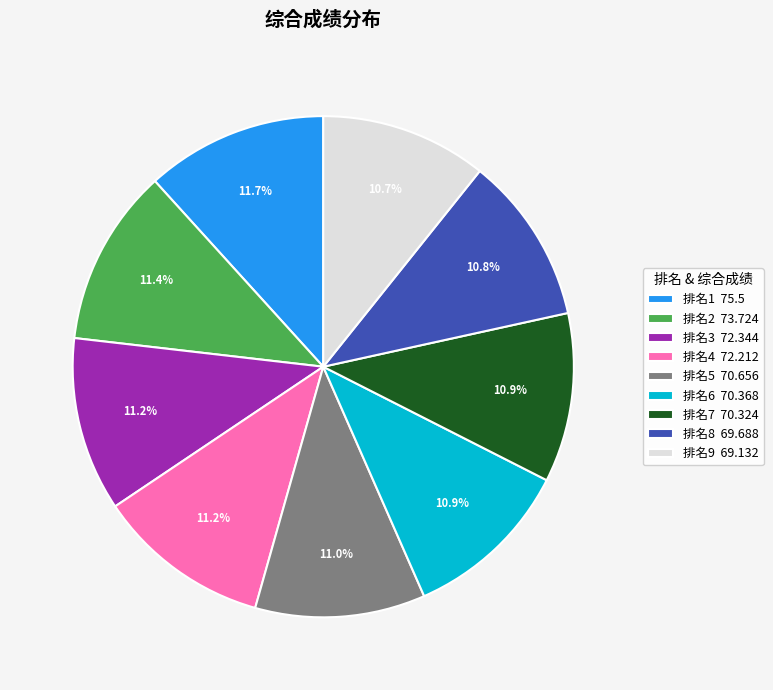

Is 排名9 69.132 the majority of the pie?

No